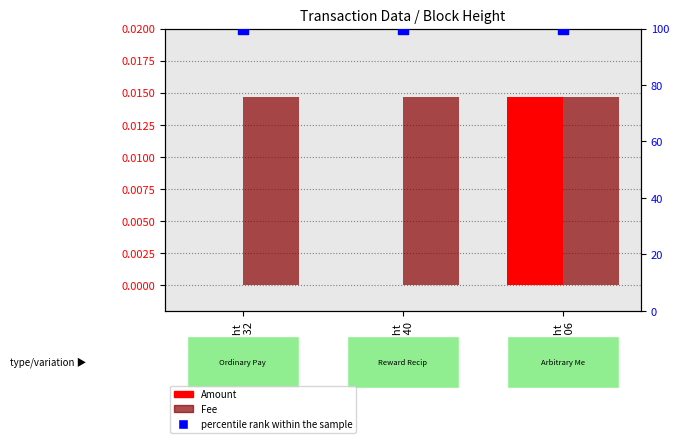

Which series has the largest Y range (max minus min)?

Amount